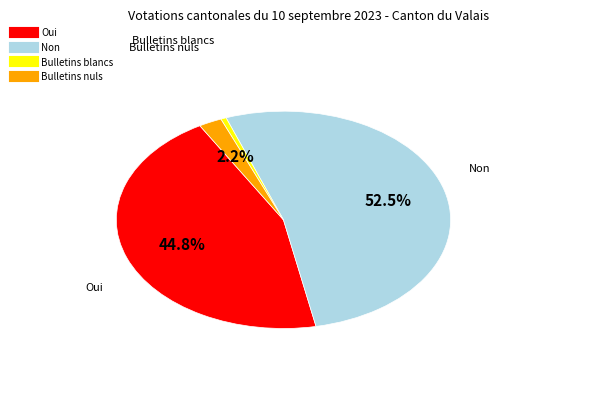

What is the ratio of the value at Non to the value at Oui?

1.2